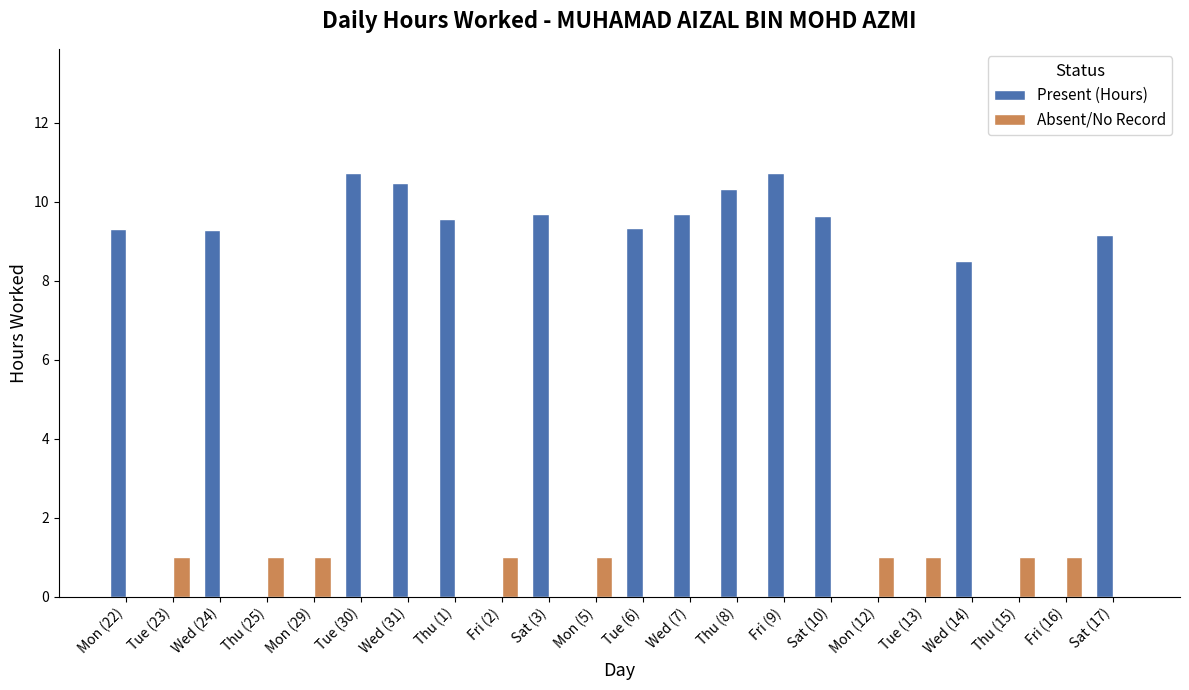

Is the value of Absent/No Record at Sat (10) greater than the value of Present (Hours) at Fri (9)?

No